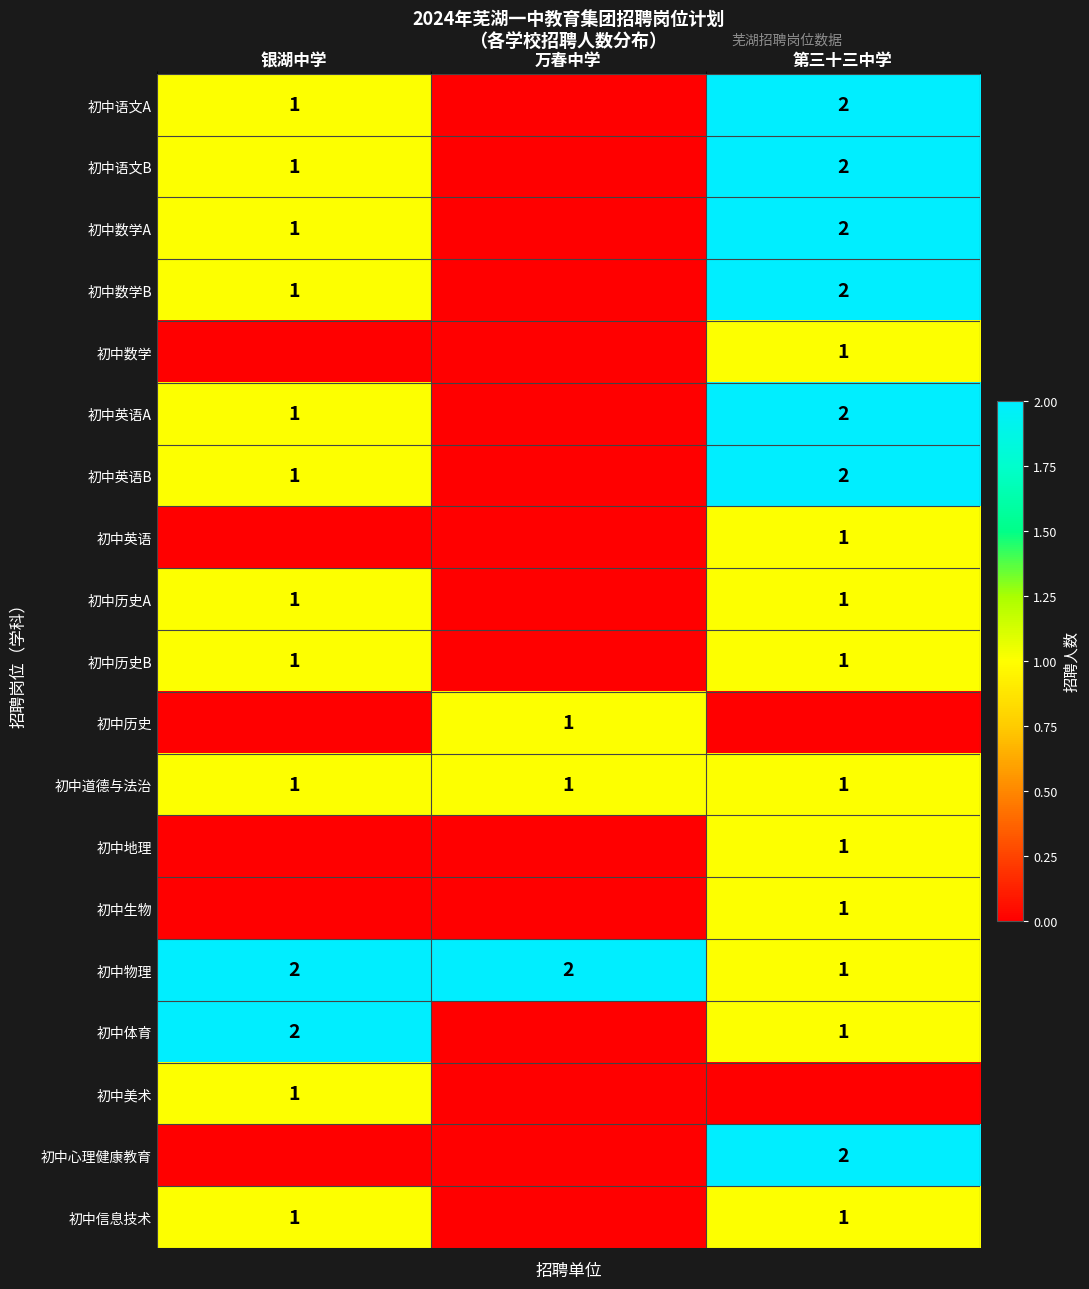

What is the sum of all 初中物理 values?

5